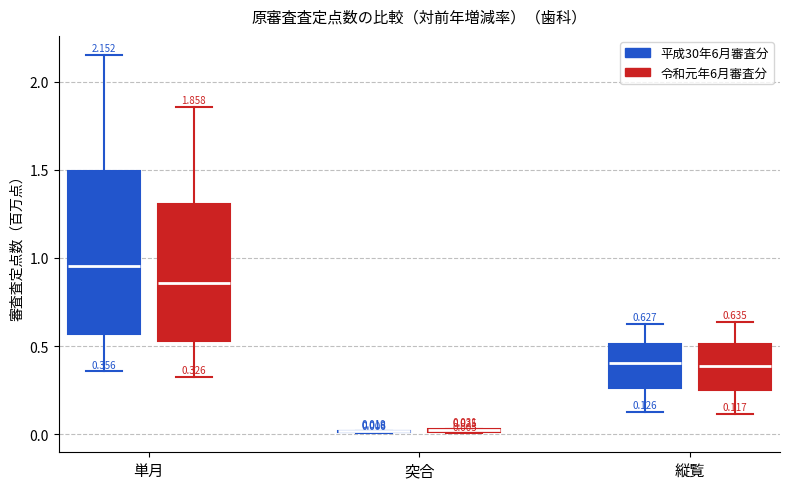

Which box is the tallest, from its lower edge to its upper edge?

単月 (平成30年6月審査分)